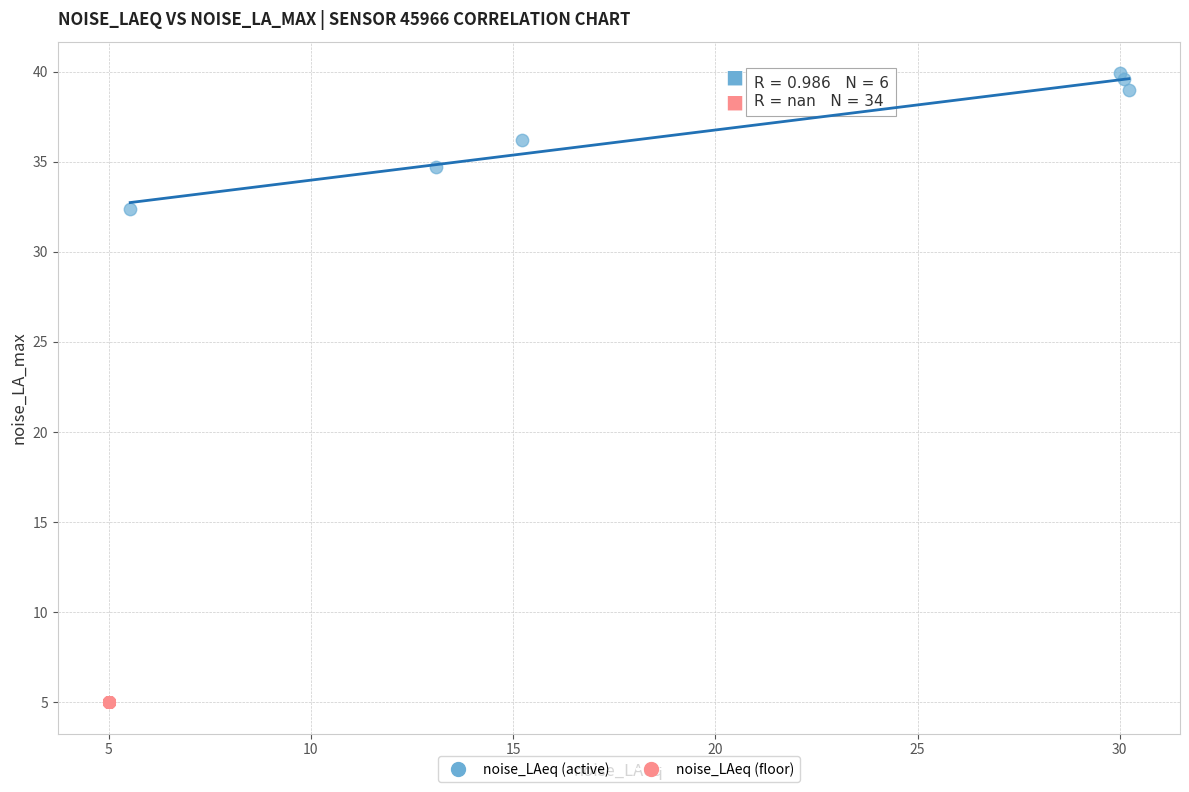

Which series contains the highest Y value?

noise_LAeq (active)